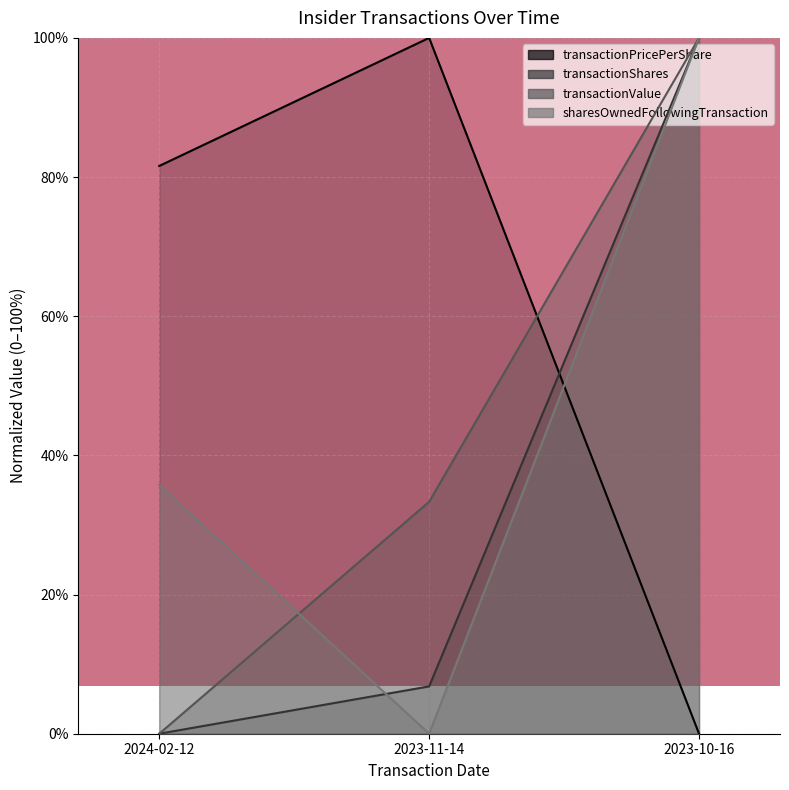

At which category is the sum across all series the highest?

2023-10-16